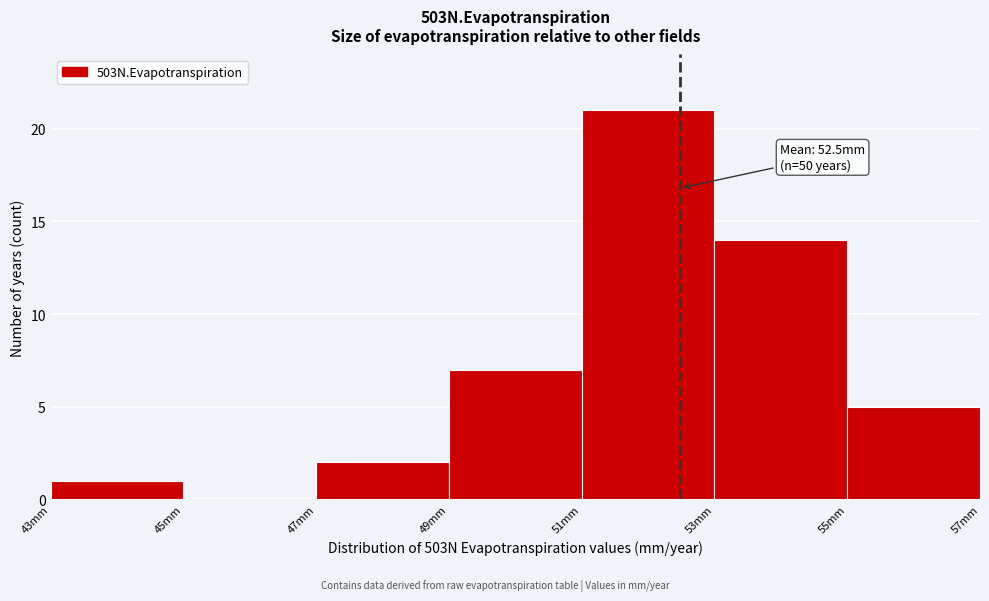

Which range on the x-axis has the tallest bar?

51 to 53